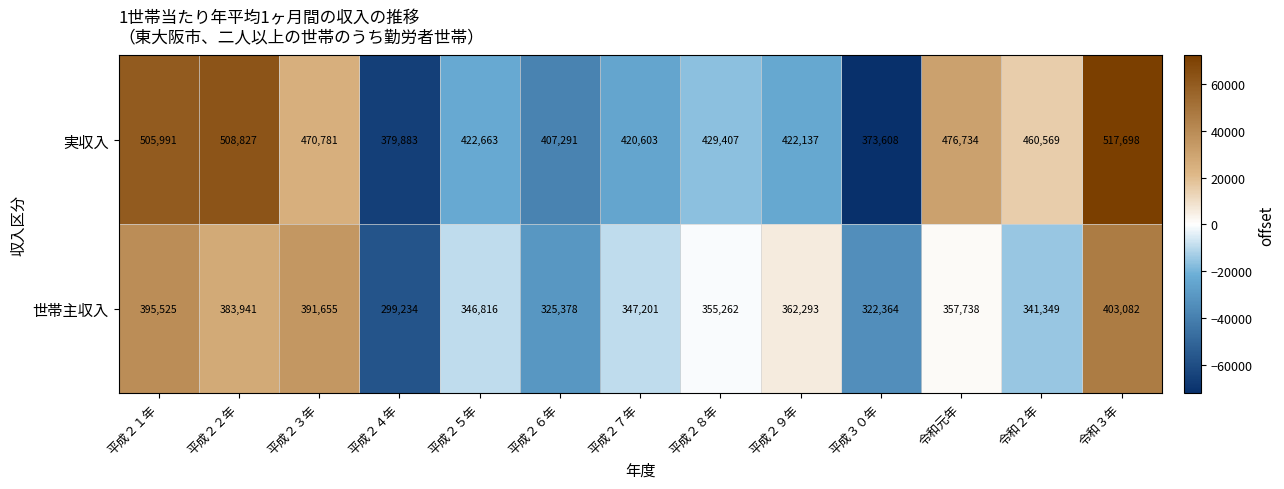

At 平成２２年, list the series in order from smallest to largest.

世帯主収入, 実収入